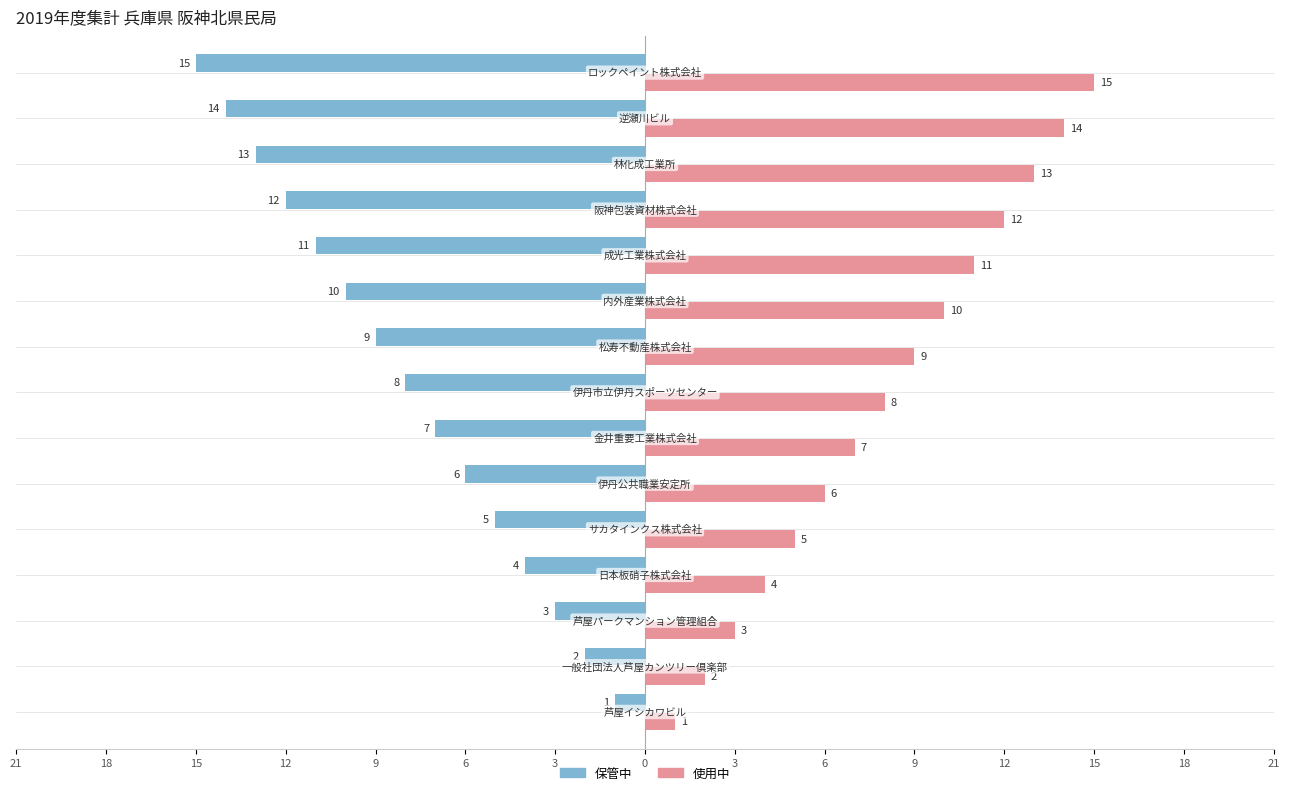

What are all the series names shown in the legend?

保管中, 使用中